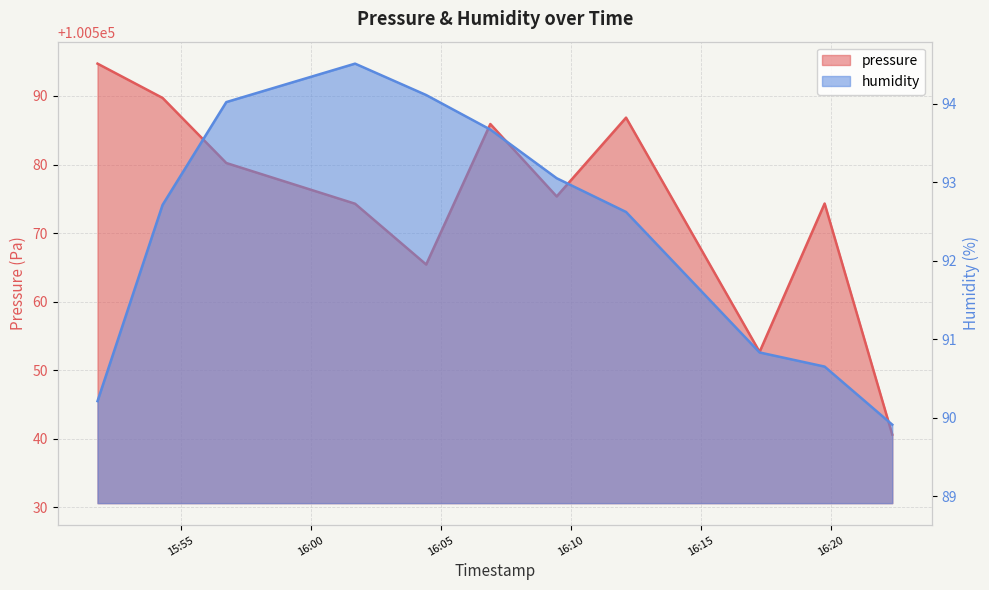

What is the difference between the highest and lowest values at 2023-01-28T16:17:15?

100461.8